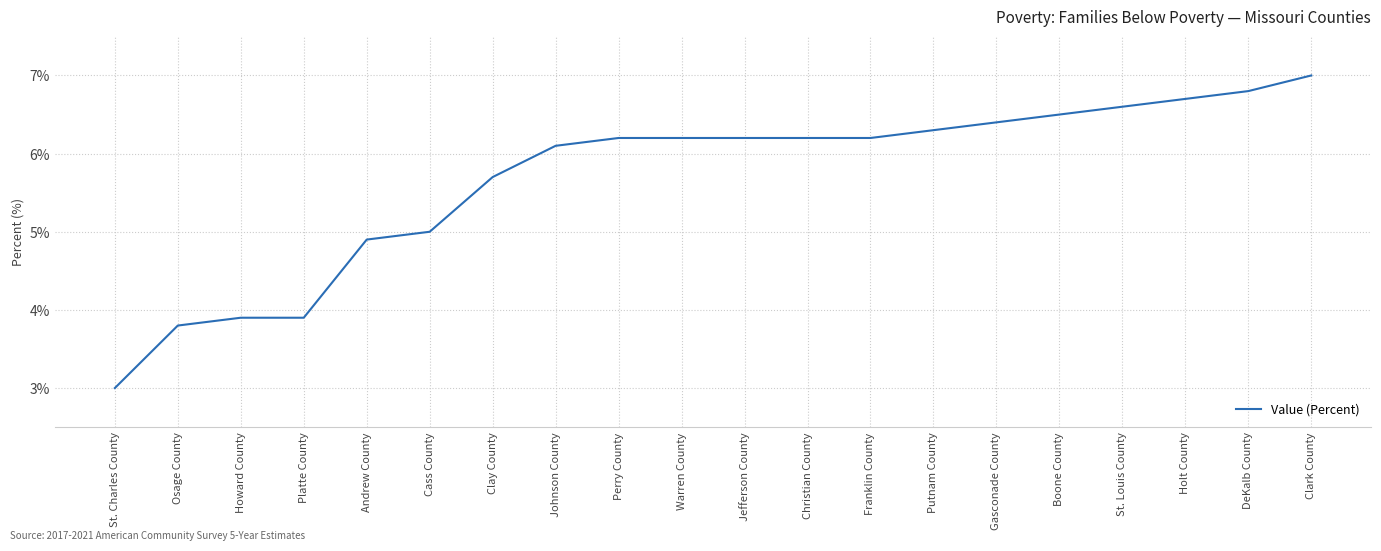

True or false: the data shows 6.2 at Franklin County.

True